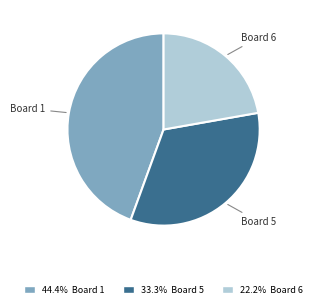

How many segments does this pie chart have?

3